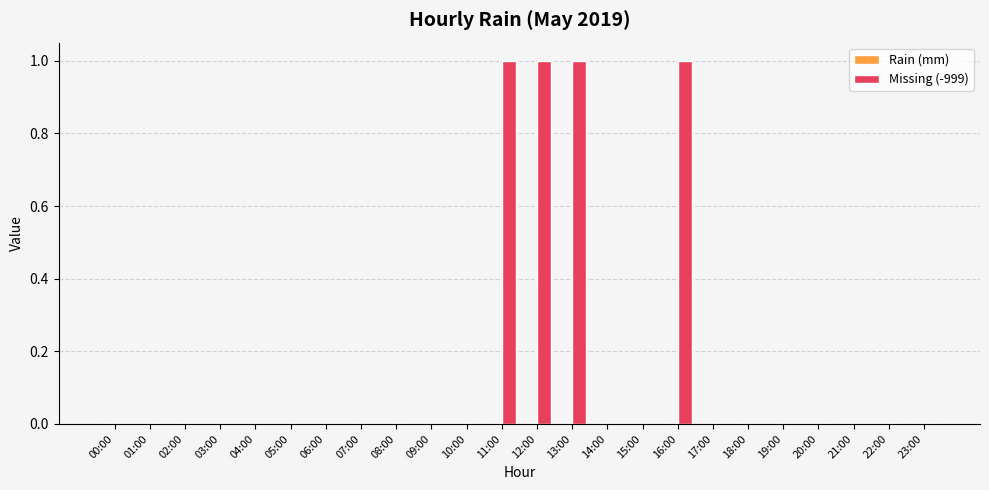

The chart shows a value of -1 at 22:00. True or false?

False